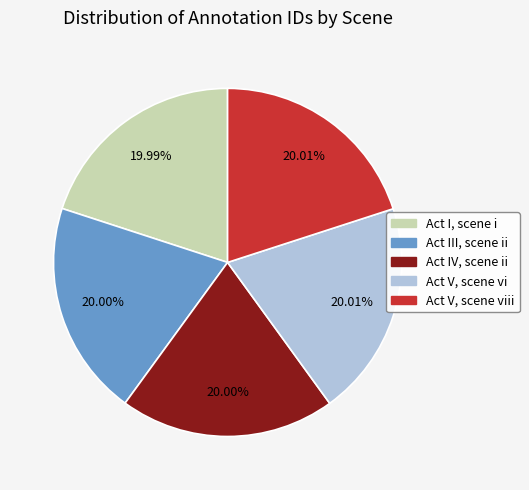

Approximately how many times larger is the value at Act V, scene vi compared to Act V, scene viii?

1.0